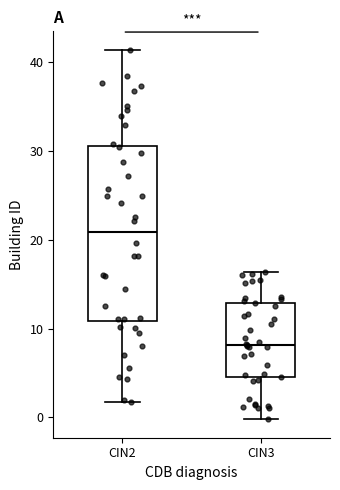

Which box has the lowest median line?

CIN3